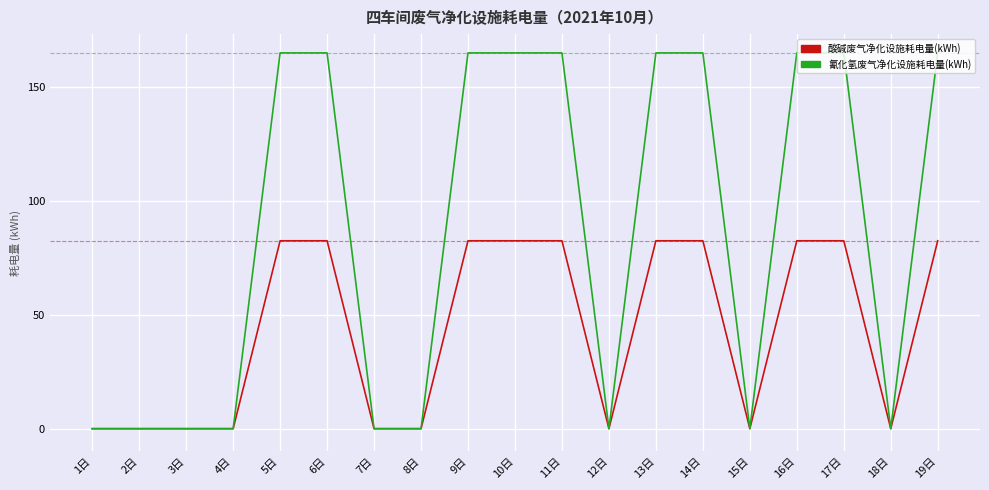

List the series in order of their peak value, highest first.

氰化氢废气净化设施耗电量(kWh), 酸碱废气净化设施耗电量(kWh)